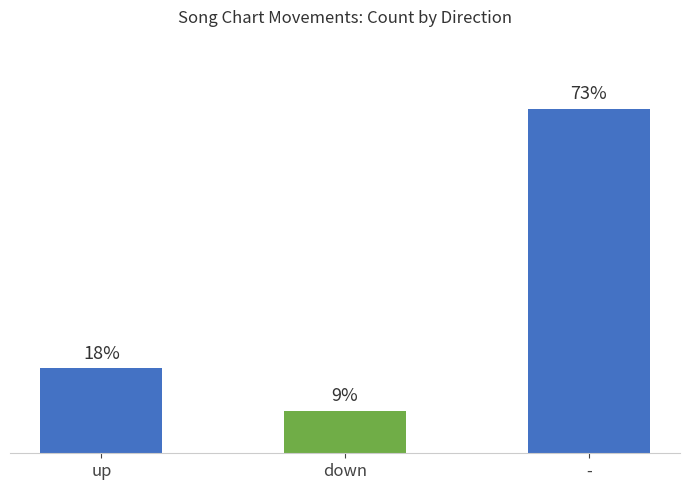

Which category has the highest value across all series?

-